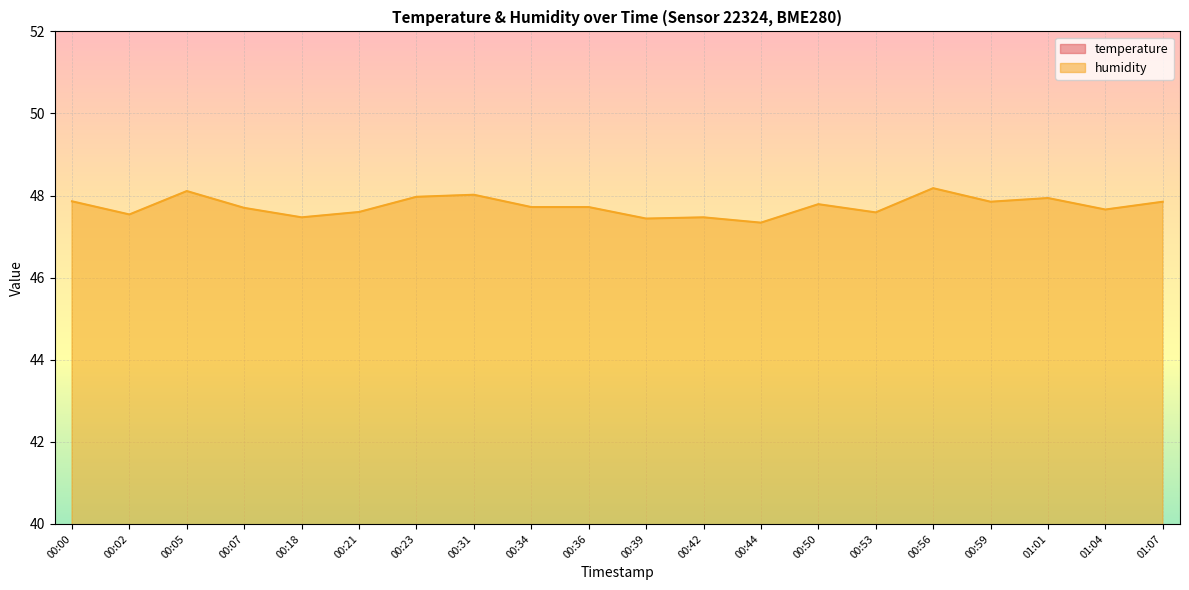

What is the highest value of the temperature series?

25.4